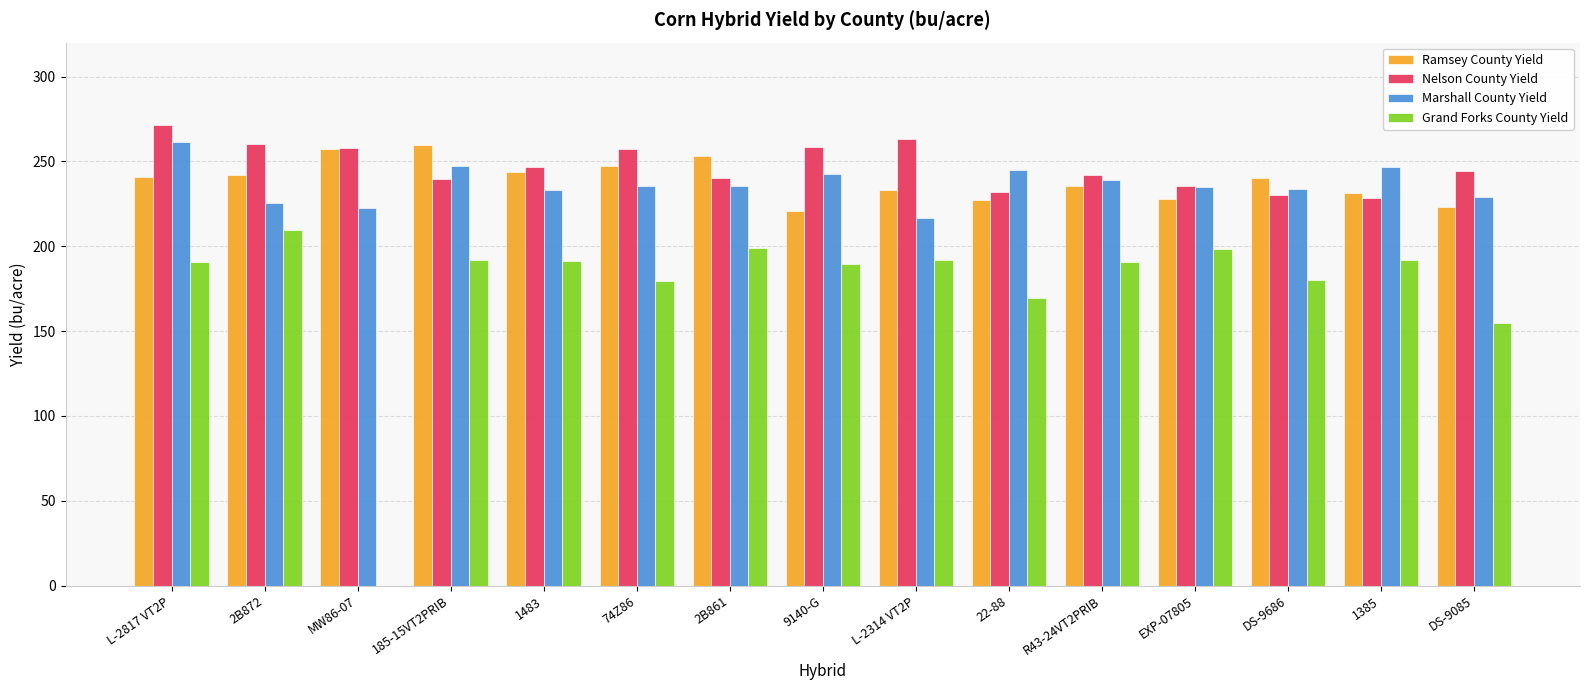

What is the sum of all Nelson County Yield values?

3708.1